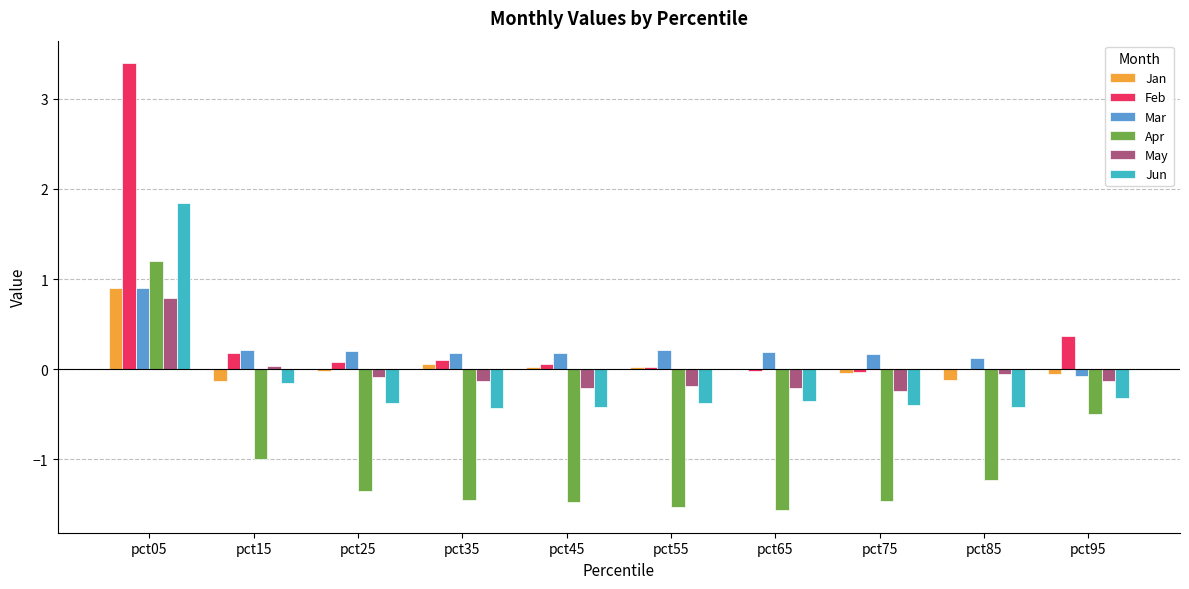

The value of Jan at pct75 is -0.0. True or false?

True